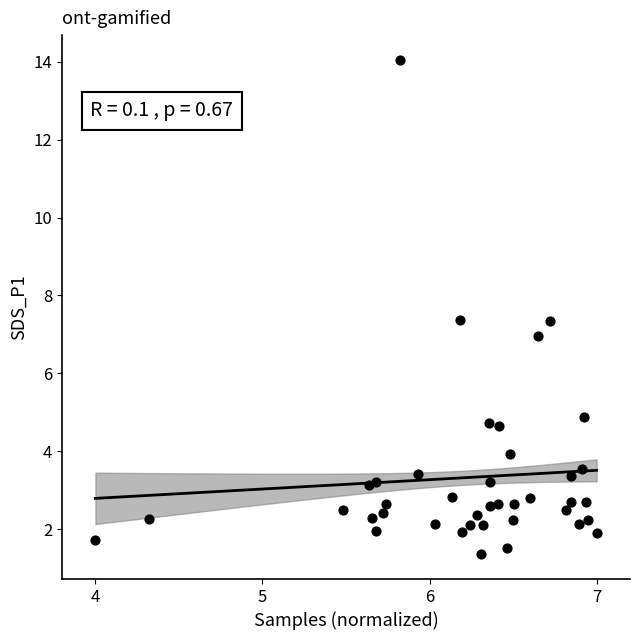

What is the range of Y values (max minus min)?

12.7